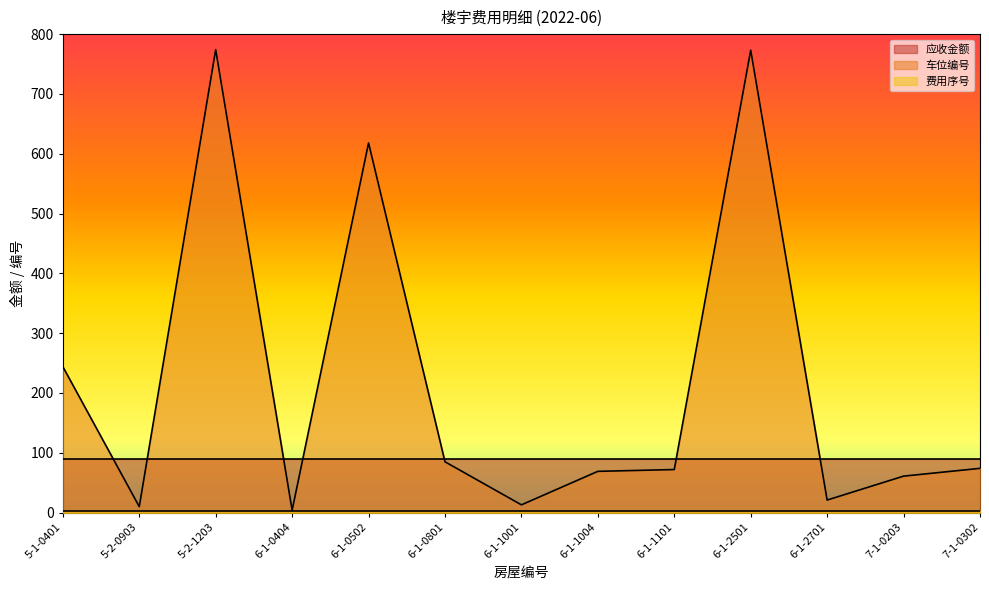

How many data points in 车位编号 are less than 72?

6